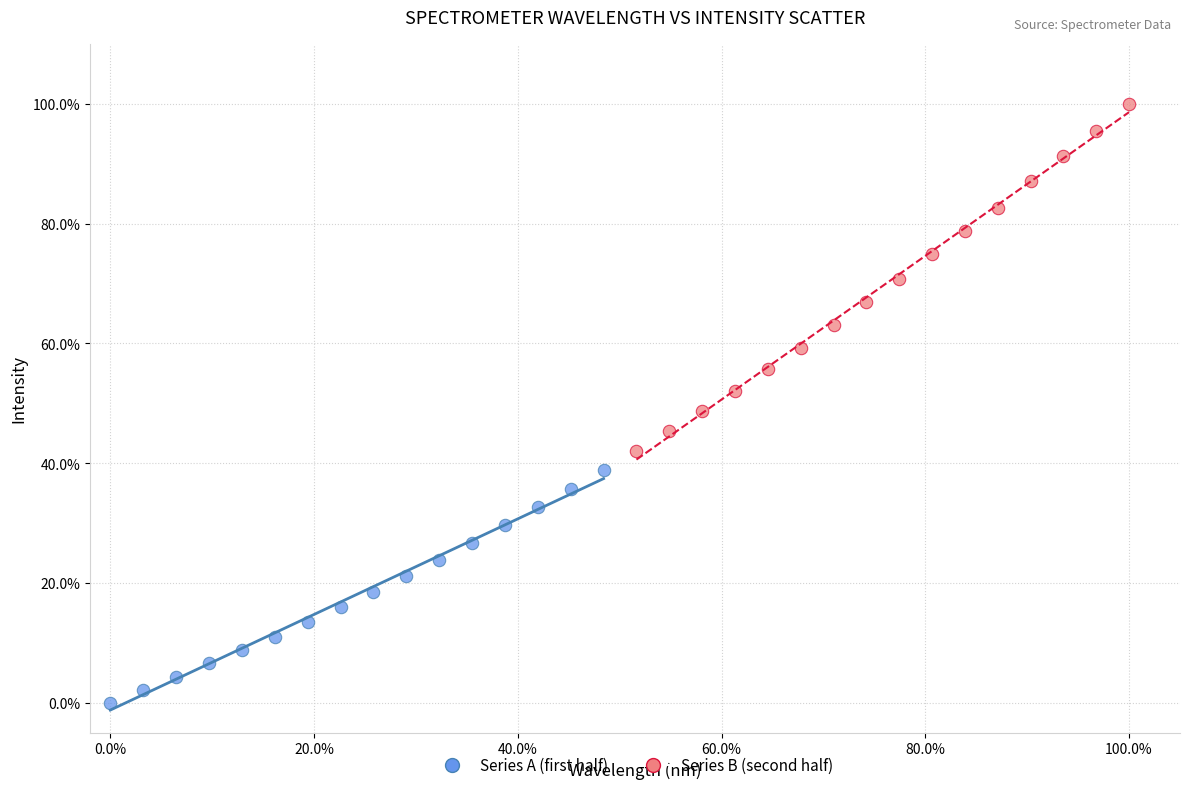

What are all the series names shown in the legend?

Series A (first half), Series B (second half)